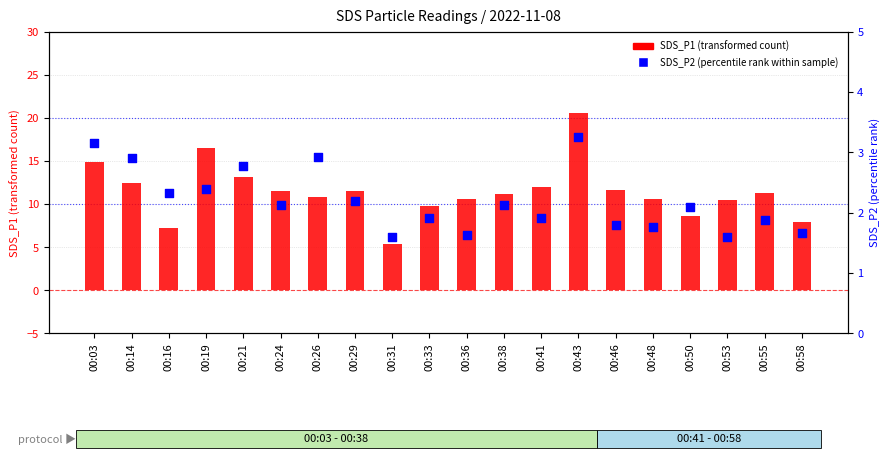

Which series has the largest Y range (max minus min)?

SDS_P1 (transformed count)